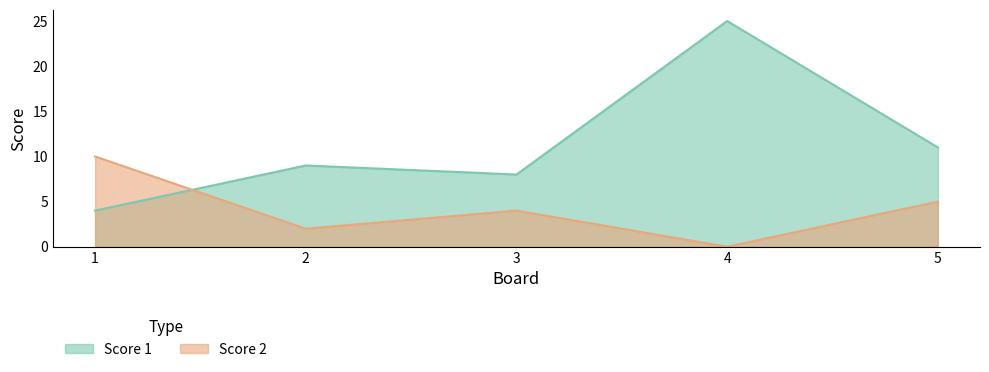

Reading right to left, what are all the values shown in this chart?

Score 1: 5=11	4=25	3=8	2=9	1=4
Score 2: 5=5	4=0	3=4	2=2	1=10